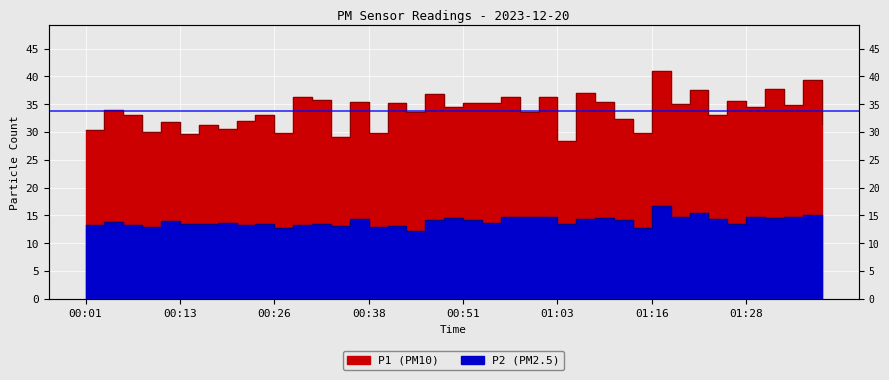

What position from the left is 01:11?

29